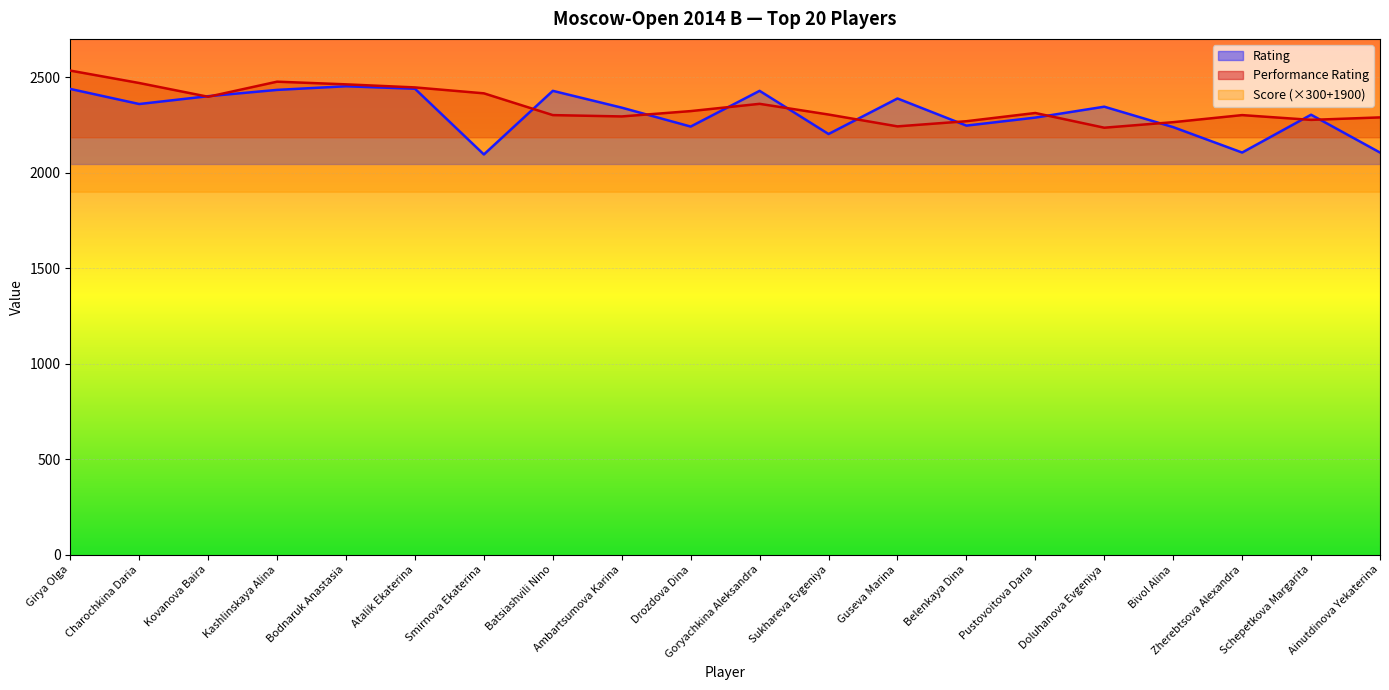

List the labels in order of Rating value, smallest first.

Smirnova Ekaterina, Zherebtsova Alexandra, Ainutdinova Yekaterina, Sukhareva Evgeniya, Bivol Alina, Drozdova Dina, Belenkaya Dina, Pustovoitova Daria, Schepetkova Margarita, Ambartsumova Karina, Doluhanova Evgeniya, Charochkina Daria, Guseva Marina, Kovanova Baira, Batsiashvili Nino, Goryachkina Aleksandra, Kashlinskaya Alina, Girya Olga, Atalik Ekaterina, Bodnaruk Anastasia